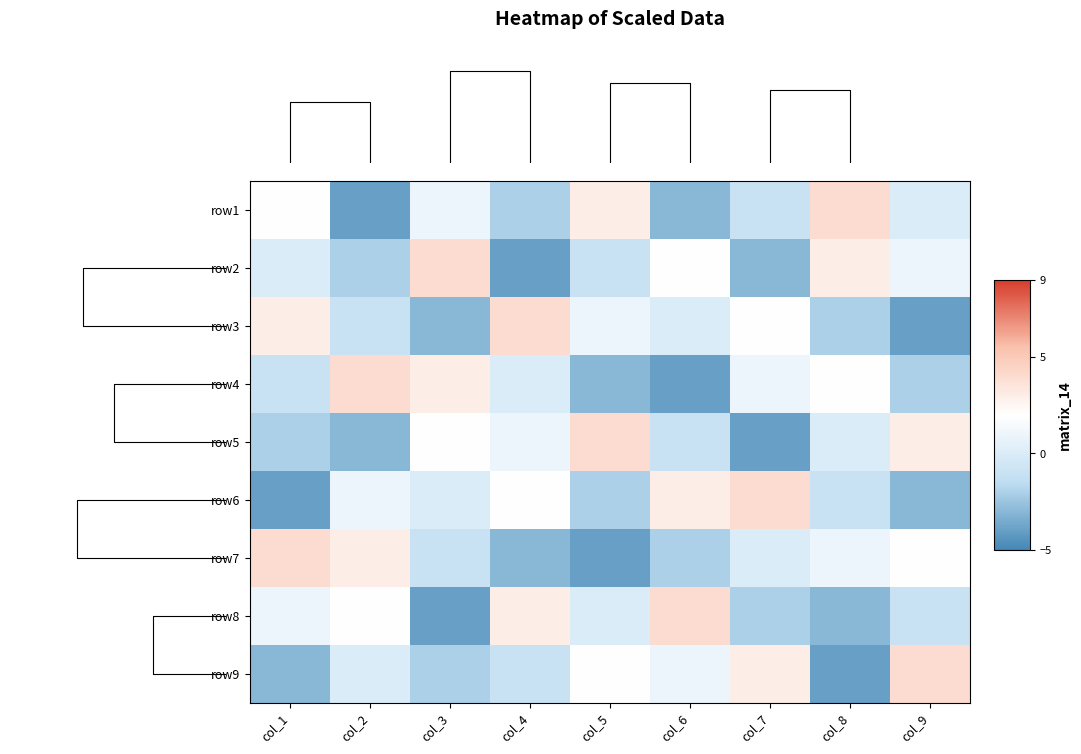

Which category has the lowest value in the row4 series?

col_6